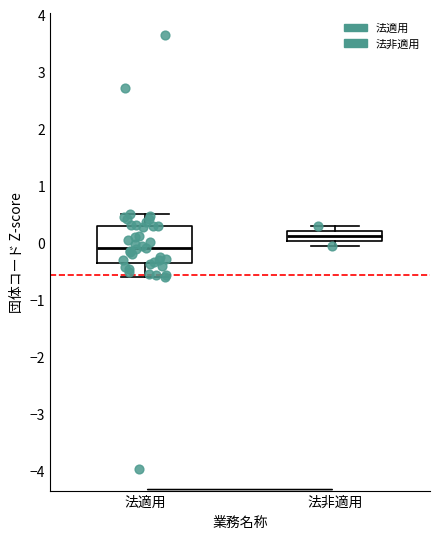

Reading left to right, transcribe this box plot: for each box, give where its median line is, the range the box spans, and where its two whiskers end, as read against the y-axis. The values are not printed on the chart, so give them approximately, as read against the axis.

法適用: median -0.1, box -0.4 to 0.3, whiskers -0.6 to 0.5
法非適用: median 0.1, box 0.0 to 0.2, whiskers -0.1 to 0.3